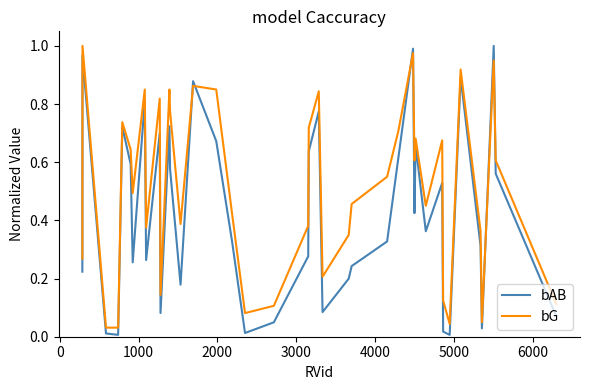

Which series has the largest total across all categories?

bG